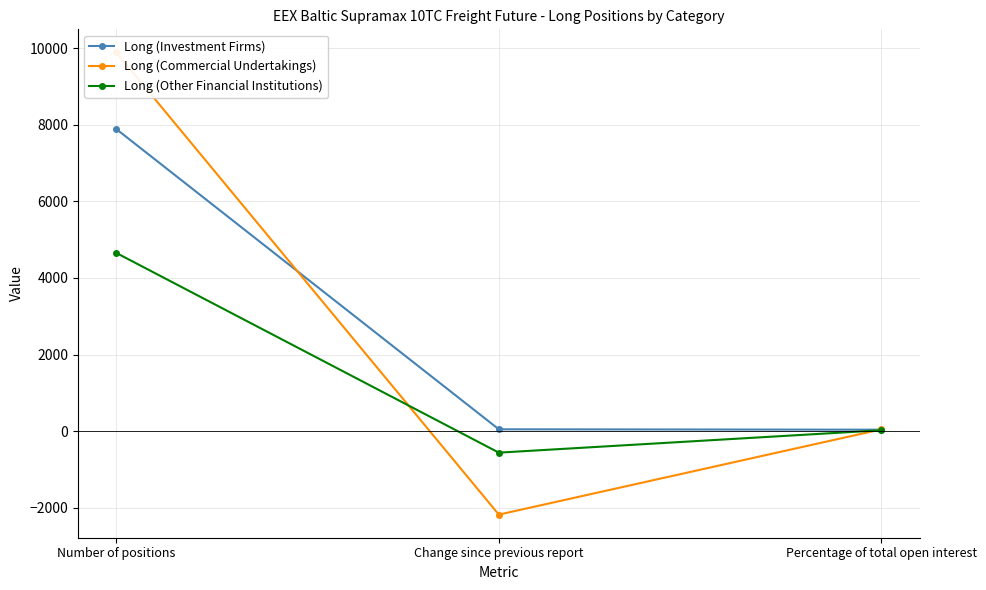

Rank the series by their maximum value, from highest to lowest.

Long (Commercial Undertakings), Long (Investment Firms), Long (Other Financial Institutions)